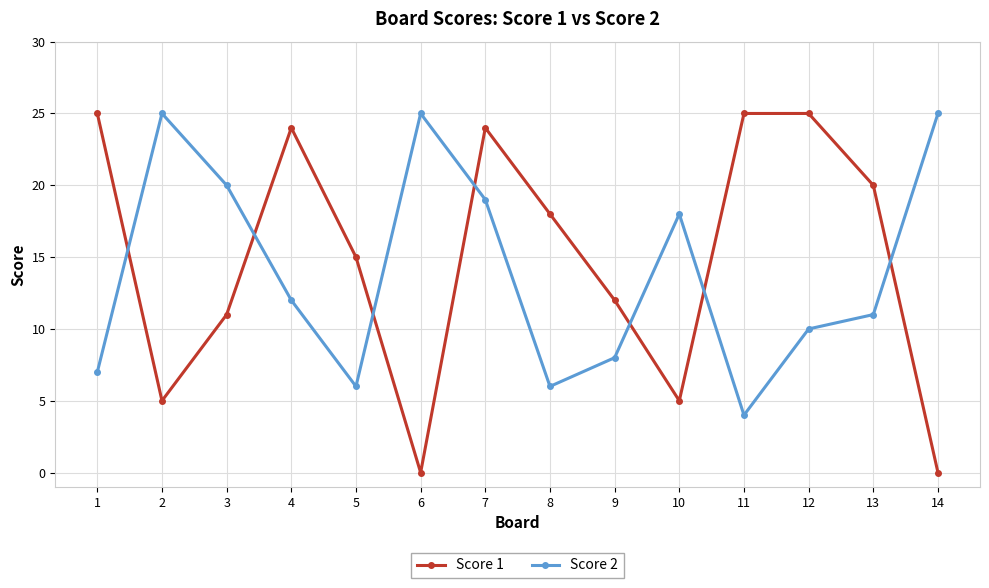

The value of Score 2 at 13 is 2. True or false?

False